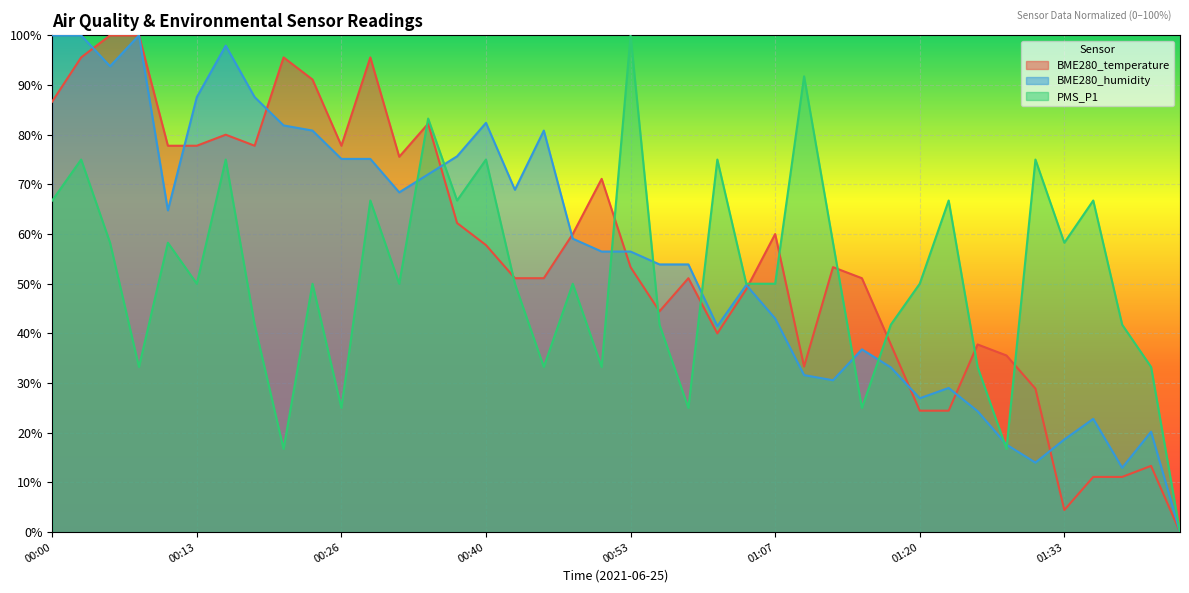

What is the difference between the PMS_P1 values at 01:39 and 00:23?

8.2